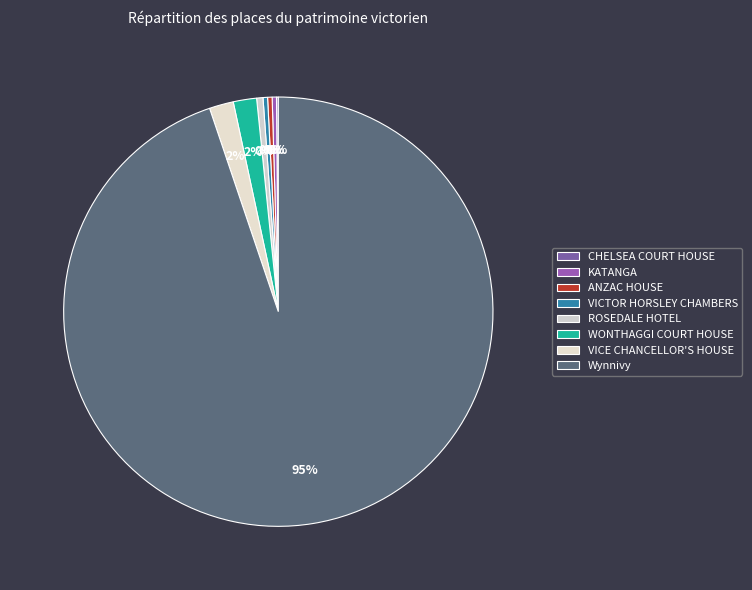

Does any single category account for the majority?

Yes